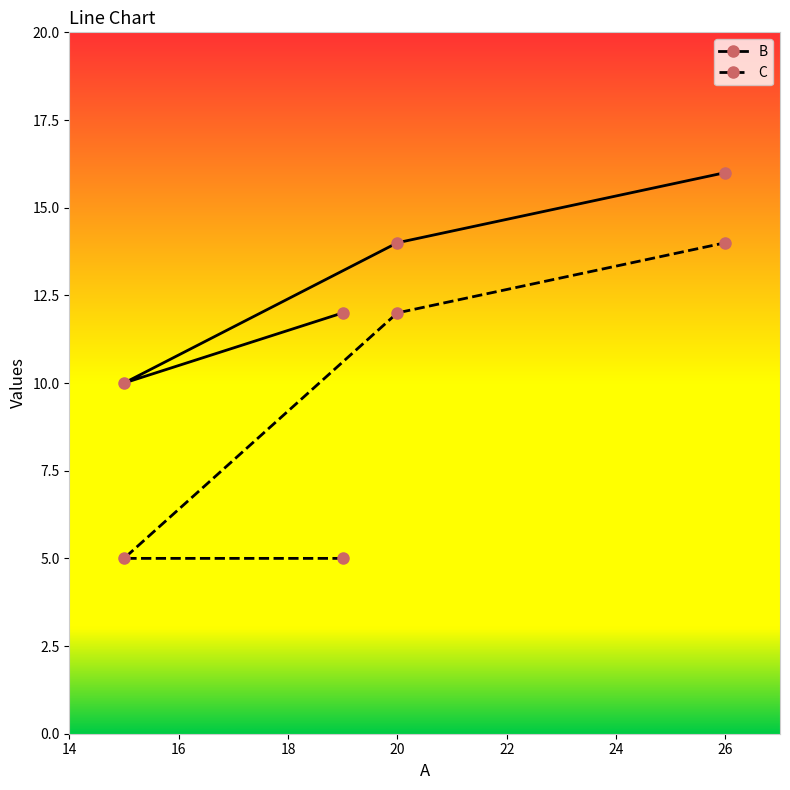

Count the number of categories in the chart.

4